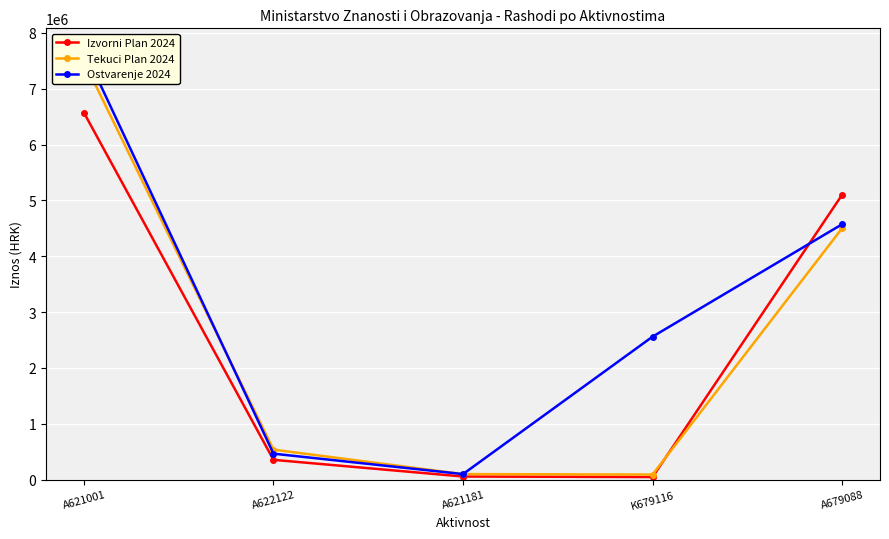

At how many categories does at least one series exceed 1288749?

3